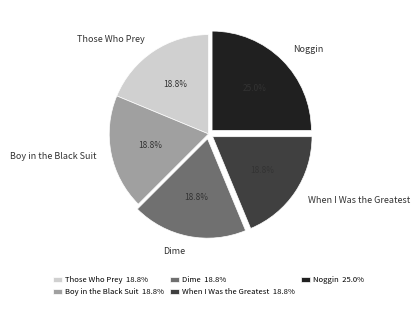

Is there a majority slice in this chart?

No